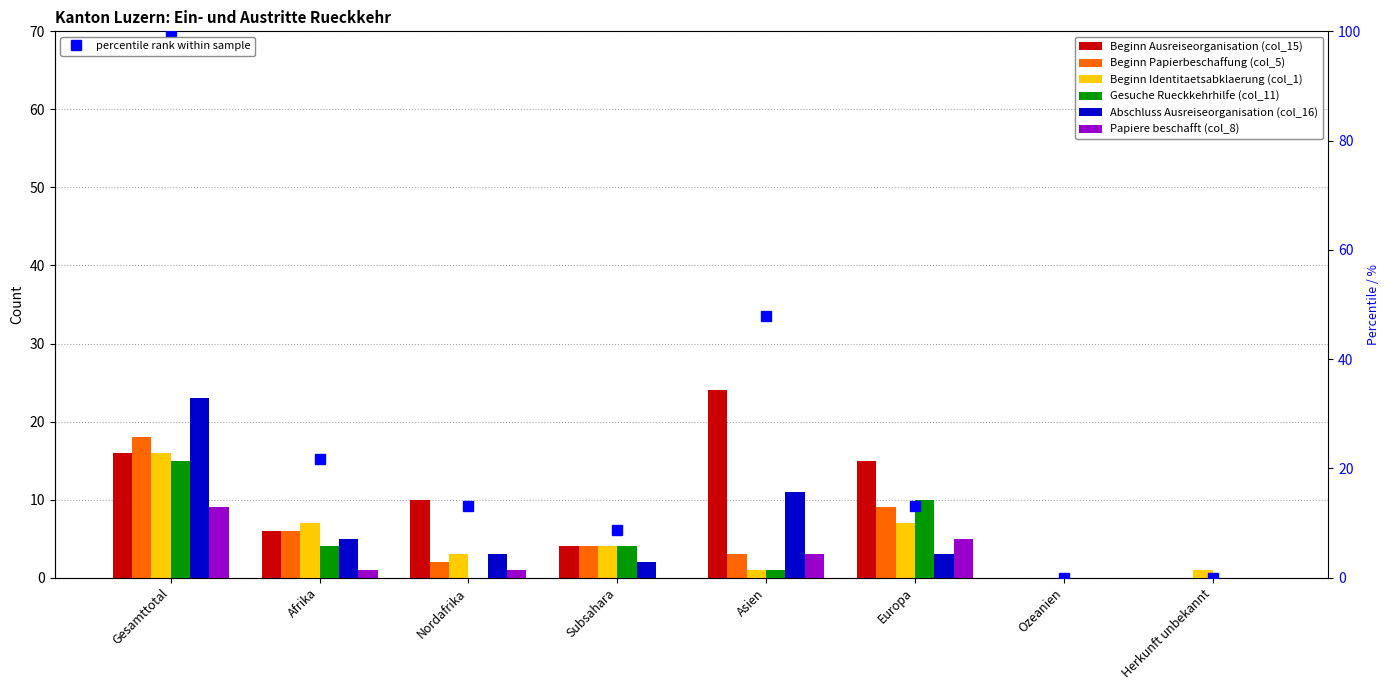

What is the total value across all series at Afrika?

45.7